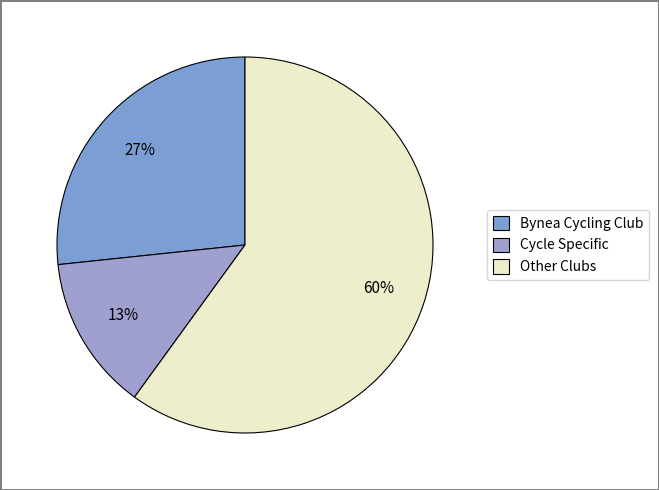

What is the largest slice in the pie chart?

Other Clubs